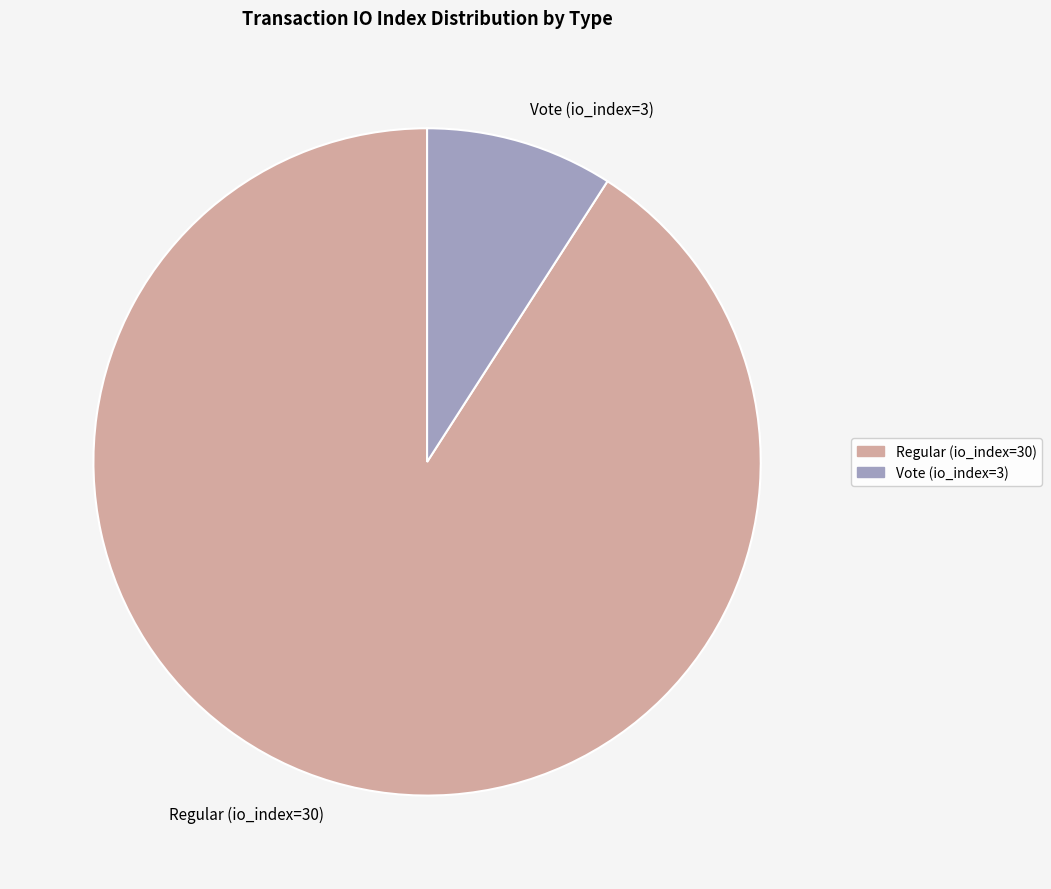

Between Vote (io_index=3) and Regular (io_index=30), which is larger?

Regular (io_index=30)